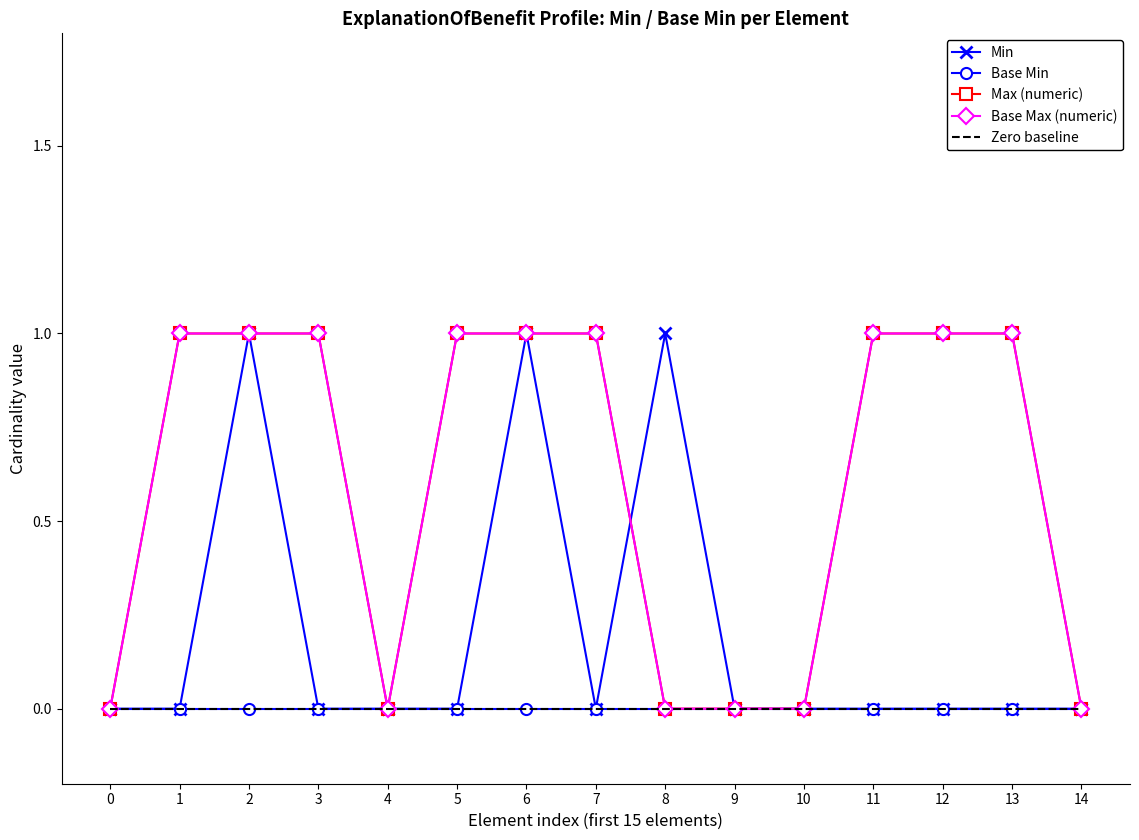

True or false: Base Max (numeric) and Max (numeric) intersect in this chart.

False